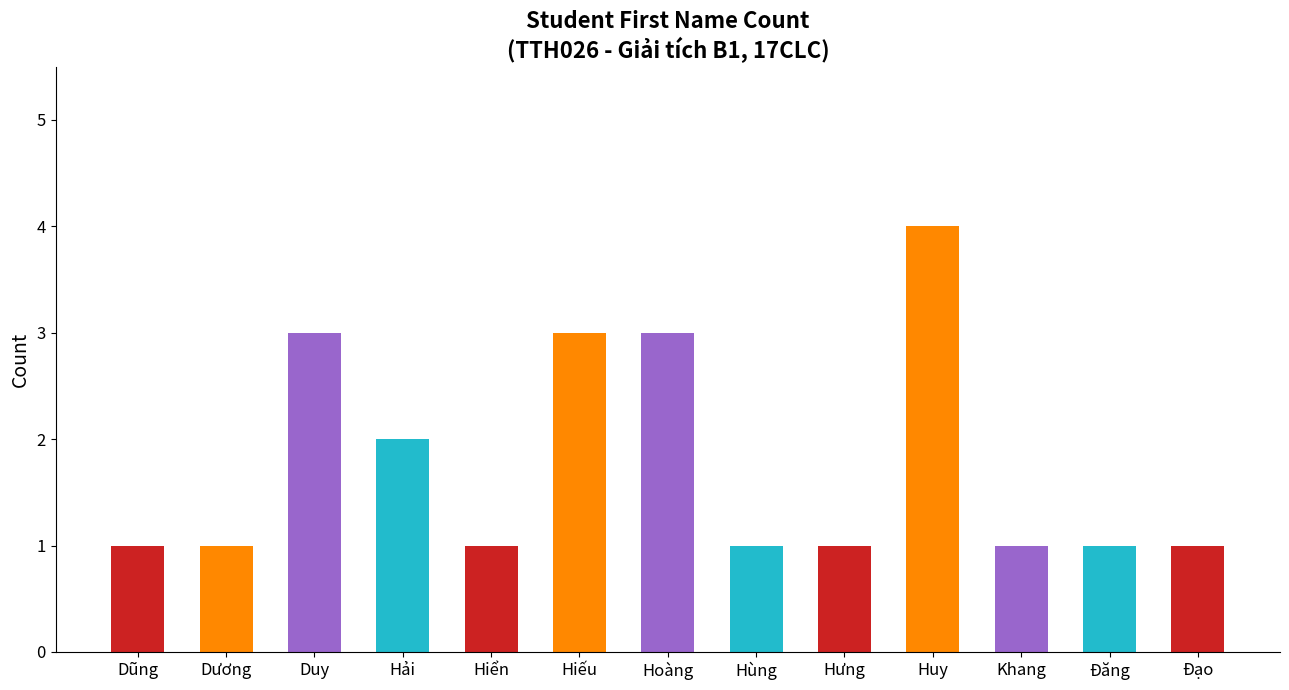

Reading right to left, list all the values displayed in this chart.

1	1	1	4	1	1	3	3	1	2	3	1	1